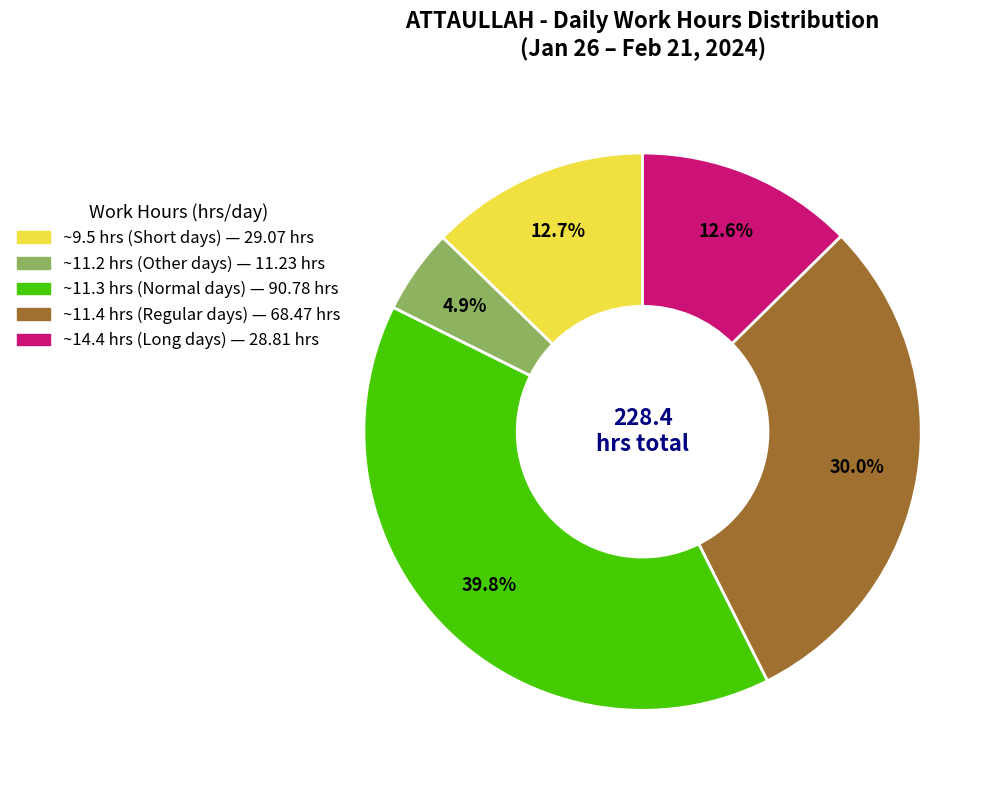

Does any single category account for the majority?

No